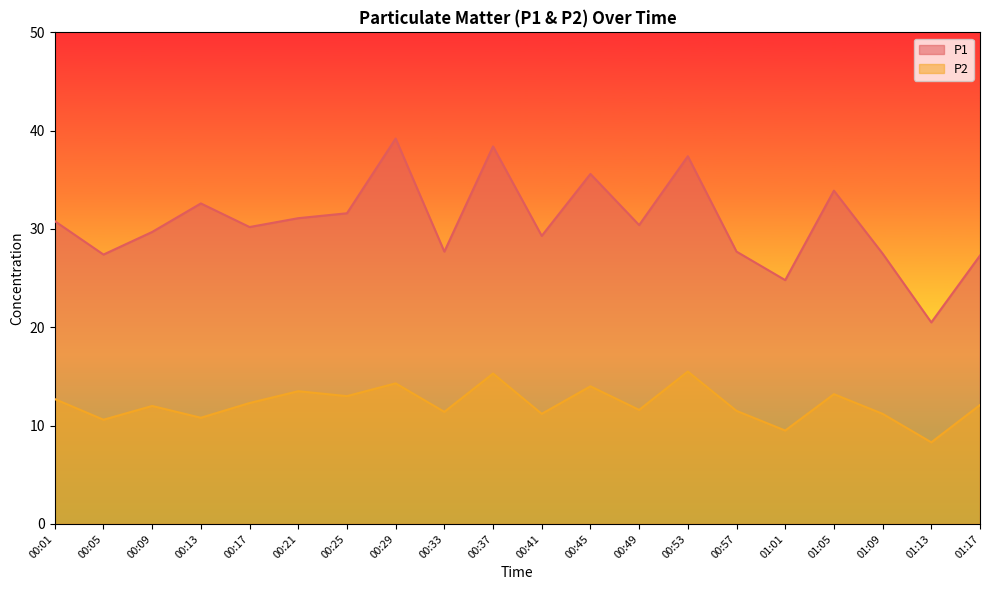

The value of P2 at 00:21 is 6.8. True or false?

False